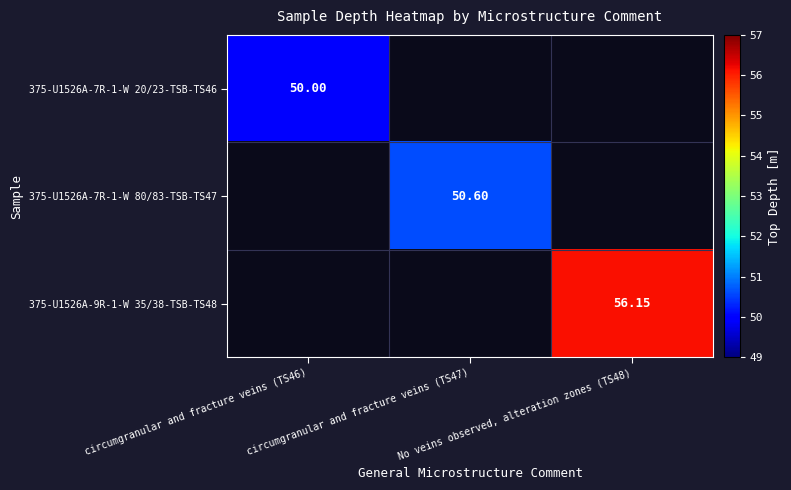

How many positive values does the 375-U1526A-7R-1-W 80/83-TSB-TS47 series have?

1